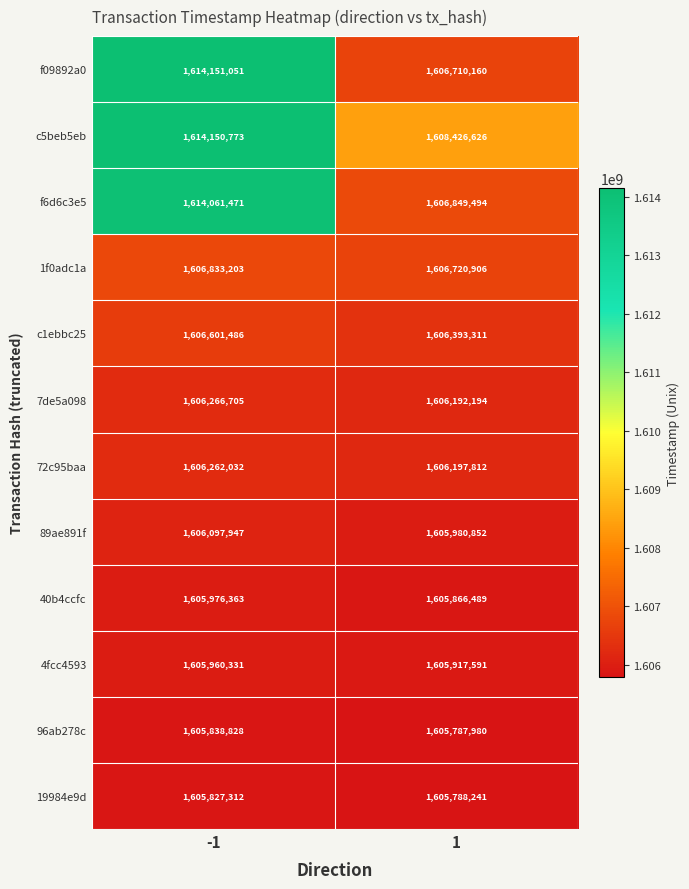

Reading left to right, what are all the values shown in this chart?

f09892a0: -1=1614151051	1=1606710160
c5beb5eb: -1=1614150773	1=1608426626
f6d6c3e5: -1=1614061471	1=1606849494
1f0adc1a: -1=1606833203	1=1606720906
c1ebbc25: -1=1606601486	1=1606393311
7de5a098: -1=1606266705	1=1606192194
72c95baa: -1=1606262032	1=1606197812
89ae891f: -1=1606097947	1=1605980852
40b4ccfc: -1=1605976363	1=1605866489
4fcc4593: -1=1605960331	1=1605917591
96ab278c: -1=1605838828	1=1605787980
19984e9d: -1=1605827312	1=1605788241